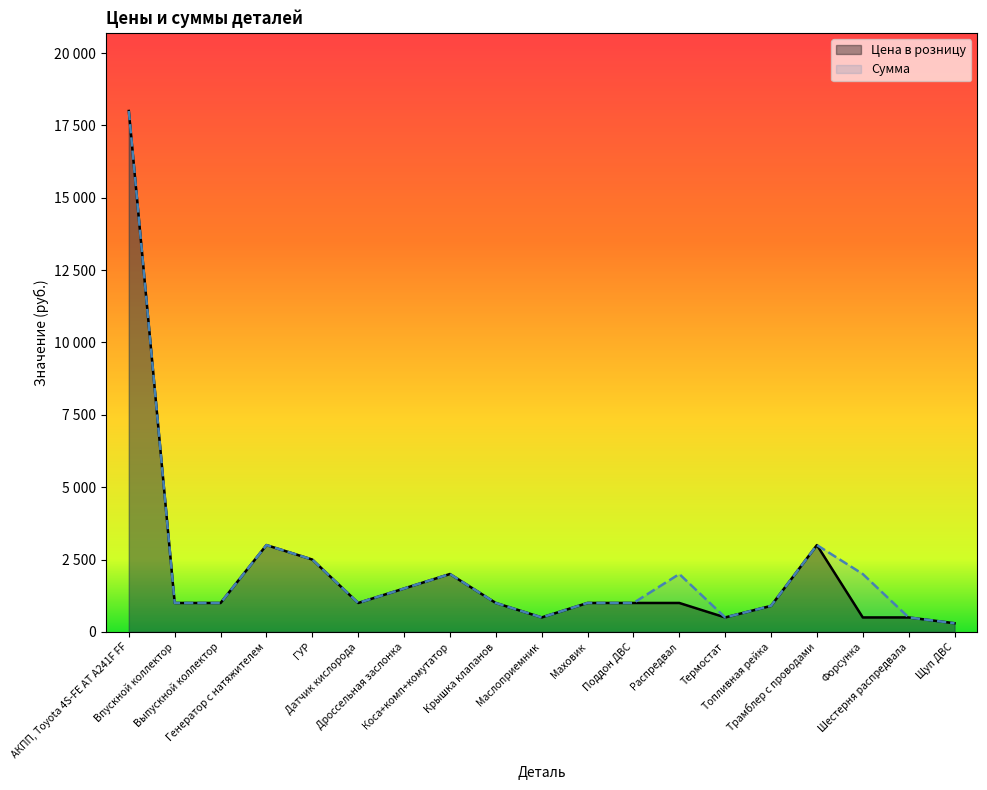

How many interior local valleys does the Сумма series have?

3